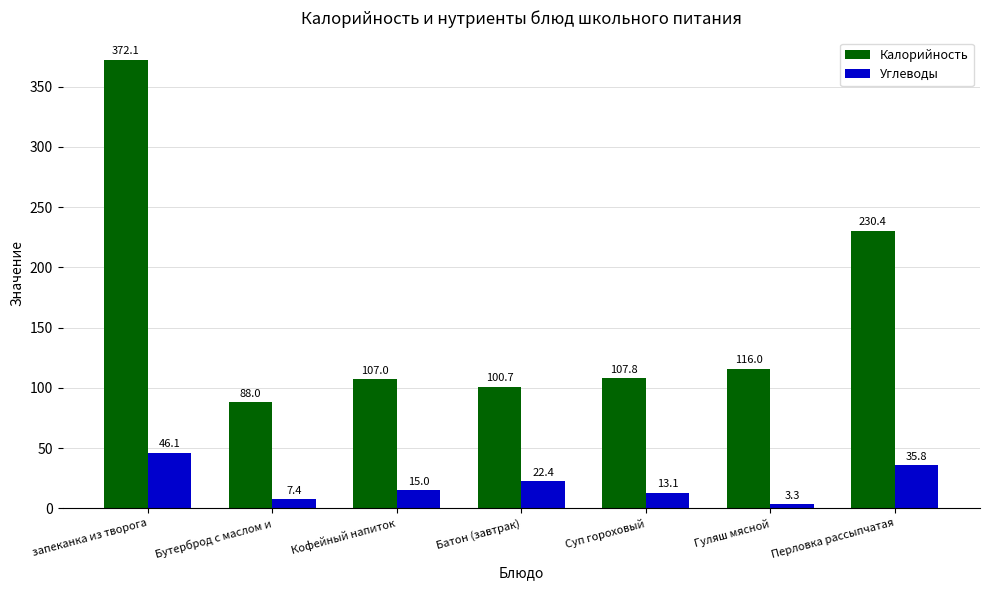

Where is Калорийность nearest to the value 230?

Перловка рассыпчатая